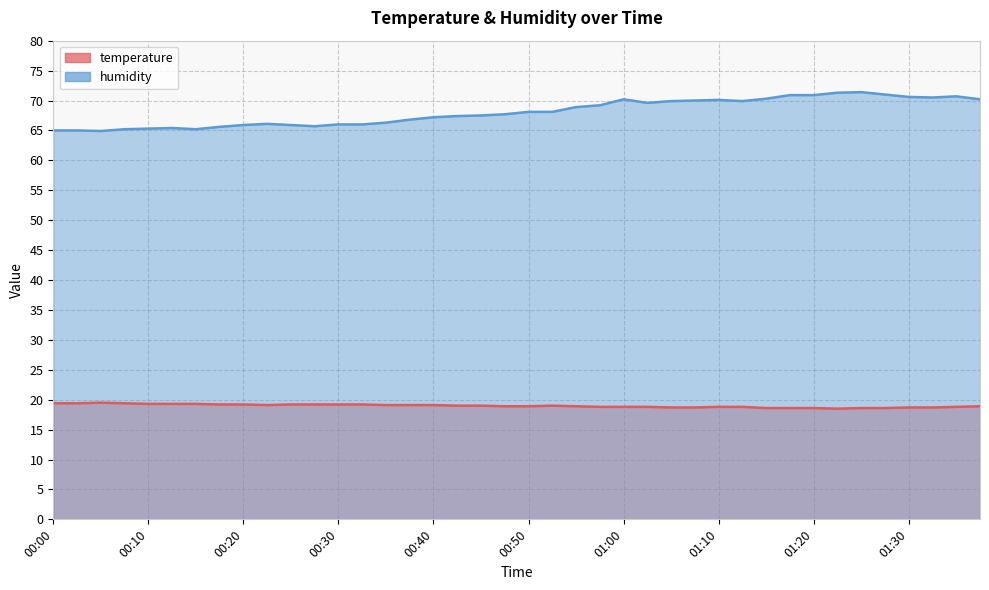

Between 00:47 and 00:08, which is larger?

00:08